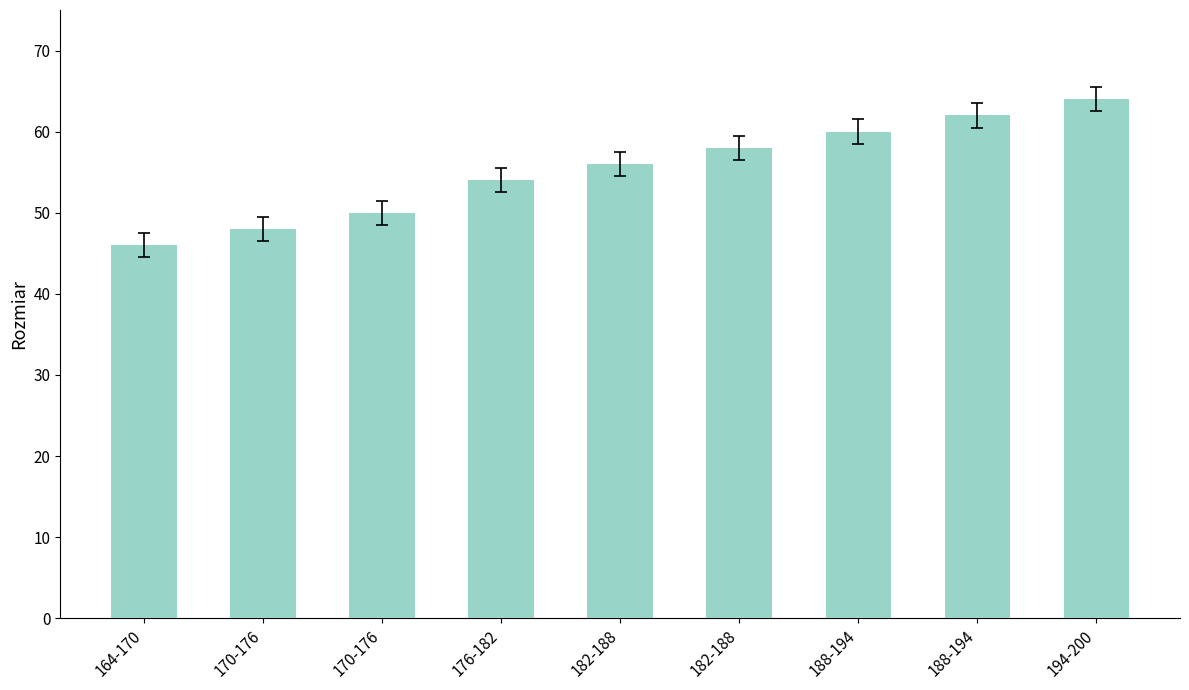

What is the difference between the maximum and minimum values?

18